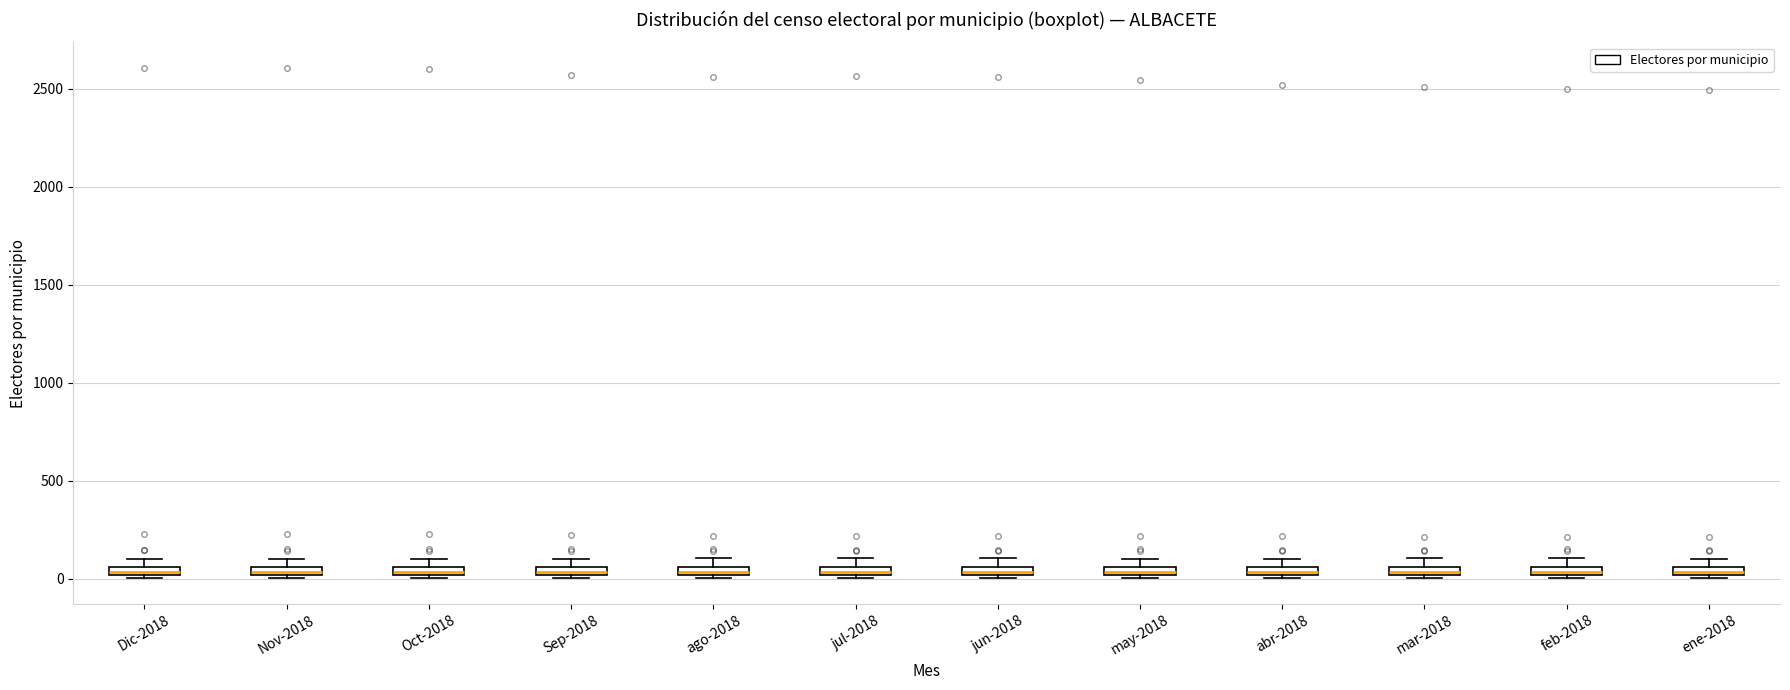

Where is the lower edge of the box for Dic-2018 on the y-axis? The values are not printed on the chart, so give them approximately, as read against the axis.

0